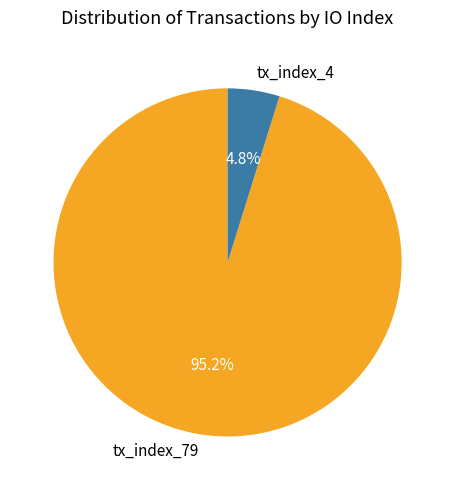

Count the number of slices in the pie.

2